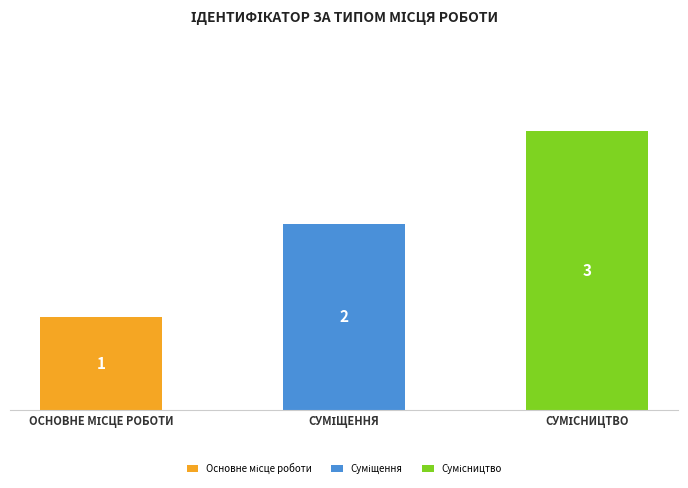

What position from the right is ОСНОВНЕ МІСЦЕ РОБОТИ?

3